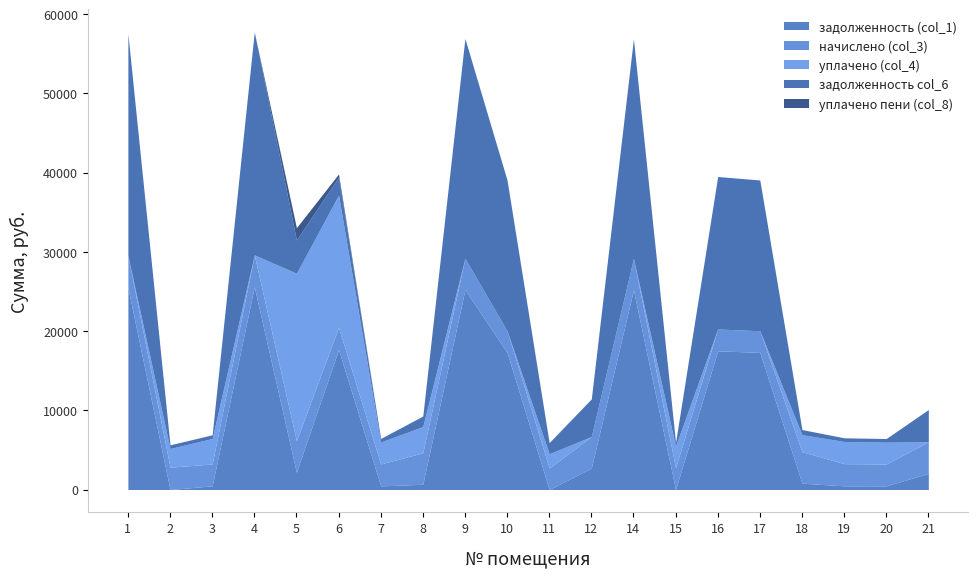

What are all the series names shown in the legend?

задолженность (col_1), начислено (col_3), уплачено (col_4), задолженность col_6, уплачено пени (col_8)